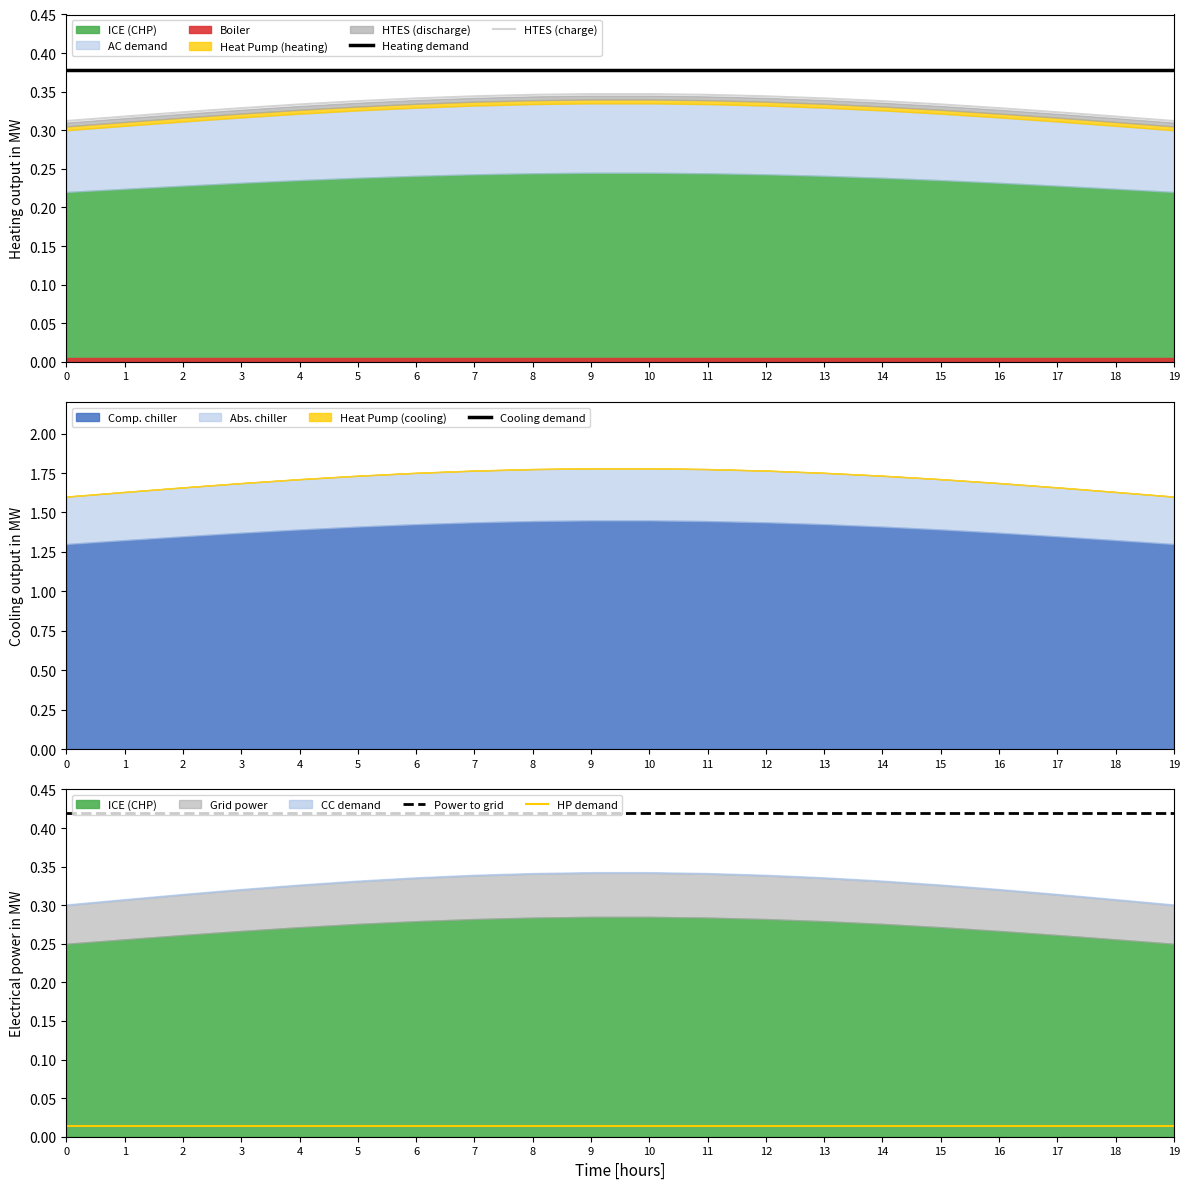

Is it true that Heating demand equals 0.4 at 7?

True